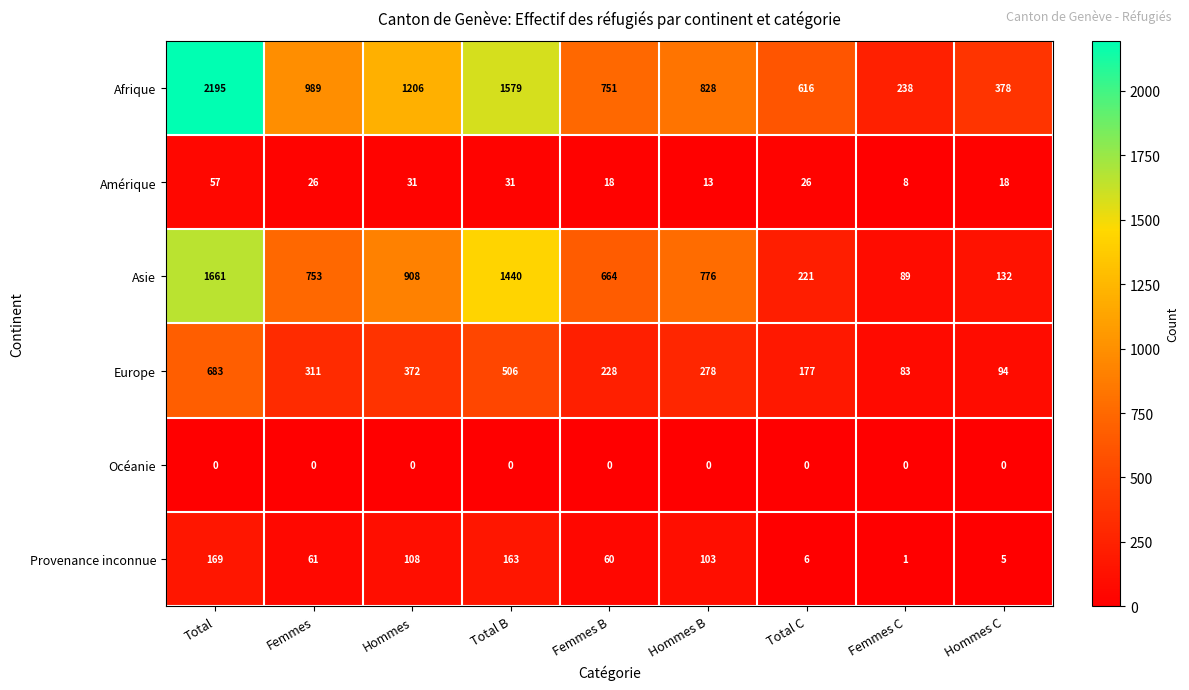

Which series has the largest total across all categories?

Afrique